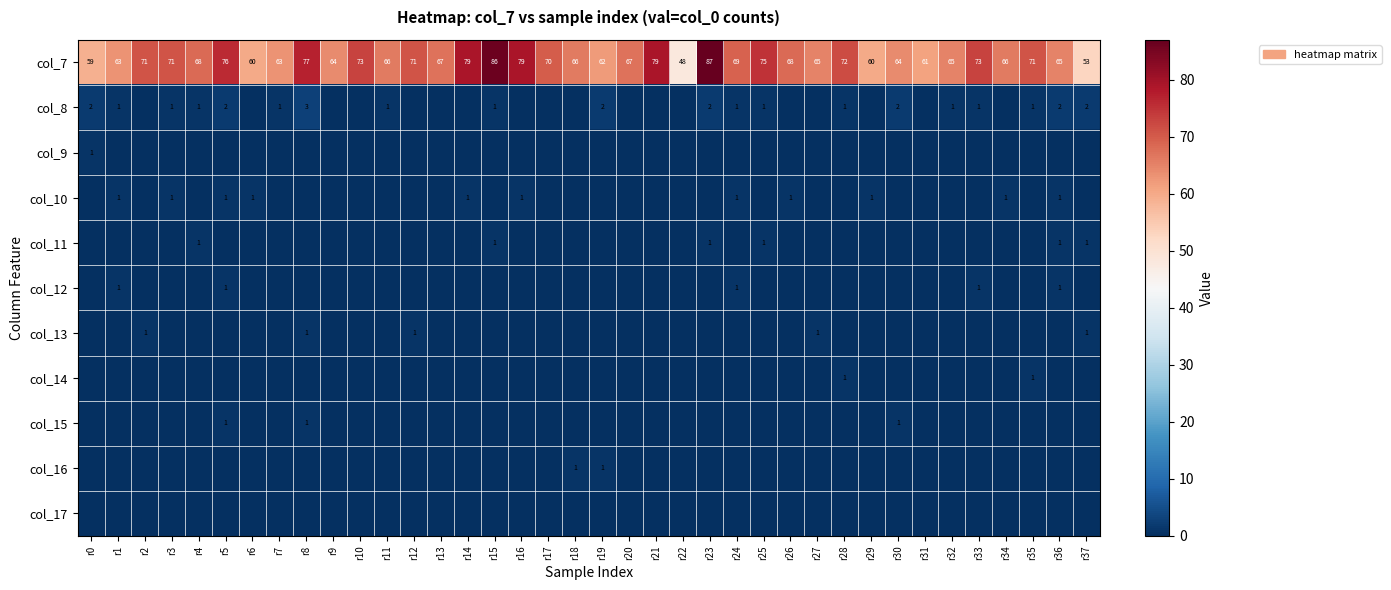

What is the average value of the col_7 series?

68